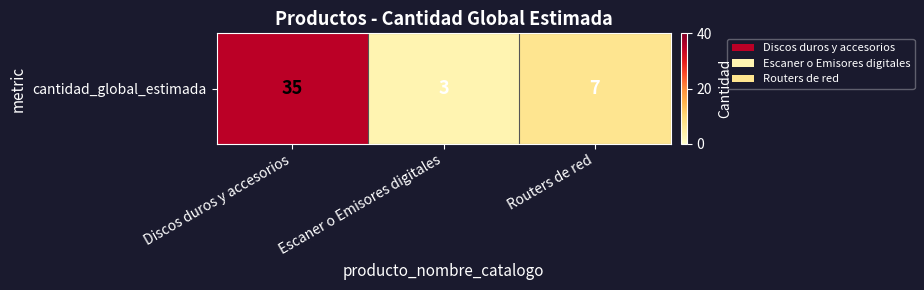

How many distinct data groups are displayed?

1